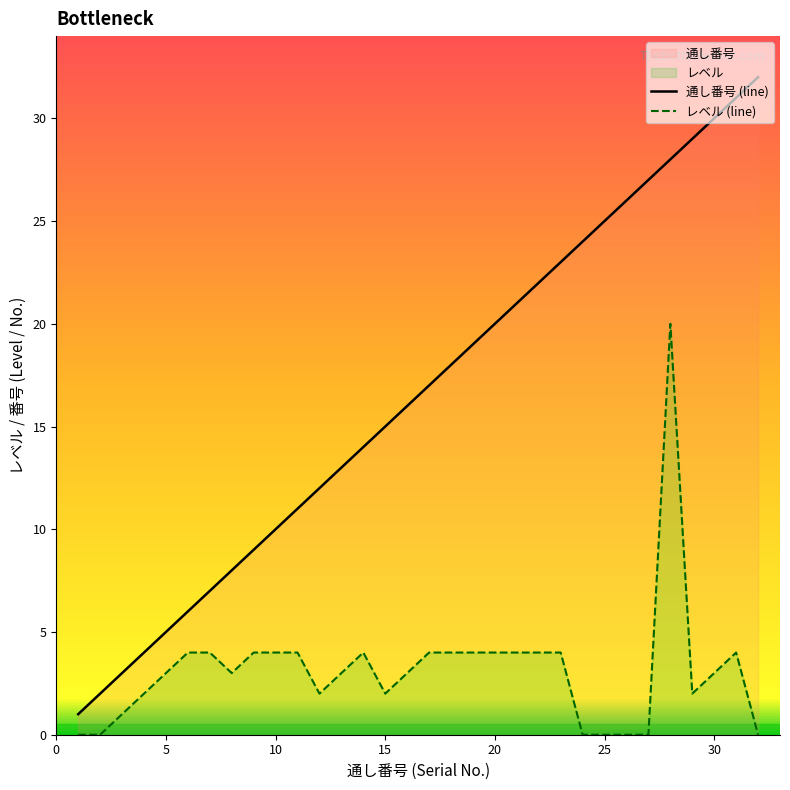

Rank the series by their average value, from lowest to highest.

レベル (line), 通し番号 (line)